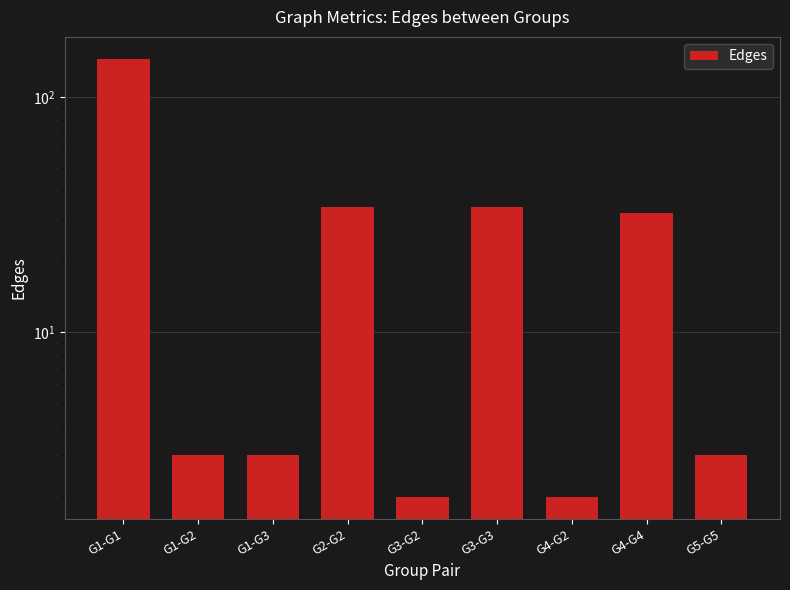

Rank the categories by value from lowest to highest.

G3-G2, G4-G2, G1-G2, G1-G3, G5-G5, G4-G4, G2-G2, G3-G3, G1-G1